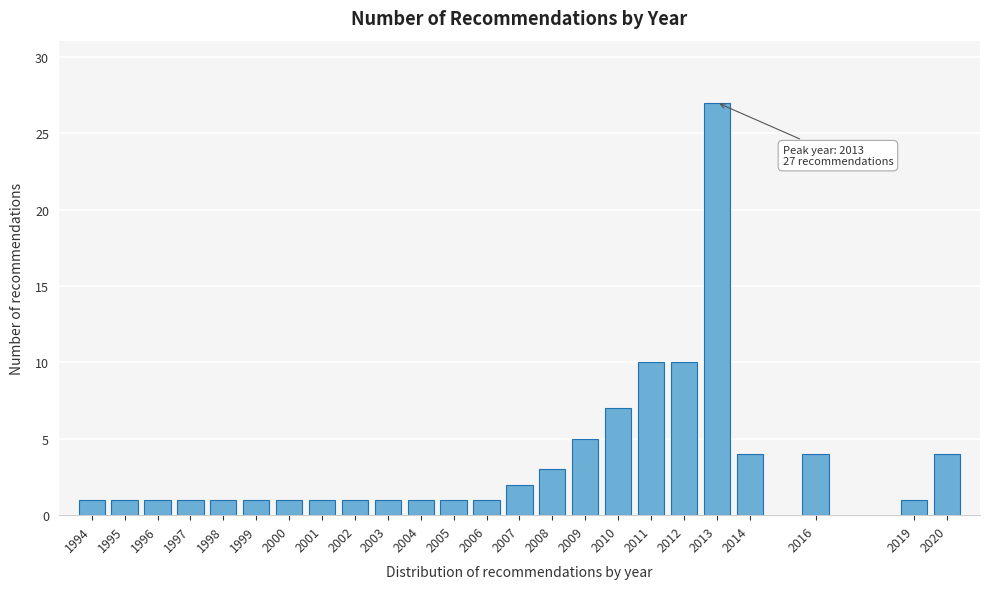

Reading left to right, extract all data points from this chart.

1994=1	1995=1	1996=1	1997=1	1998=1	1999=1	2000=1	2001=1	2002=1	2003=1	2004=1	2005=1	2006=1	2007=2	2008=3	2009=5	2010=7	2011=10	2012=10	2013=27	2014=4	2016=4	2019=1	2020=4